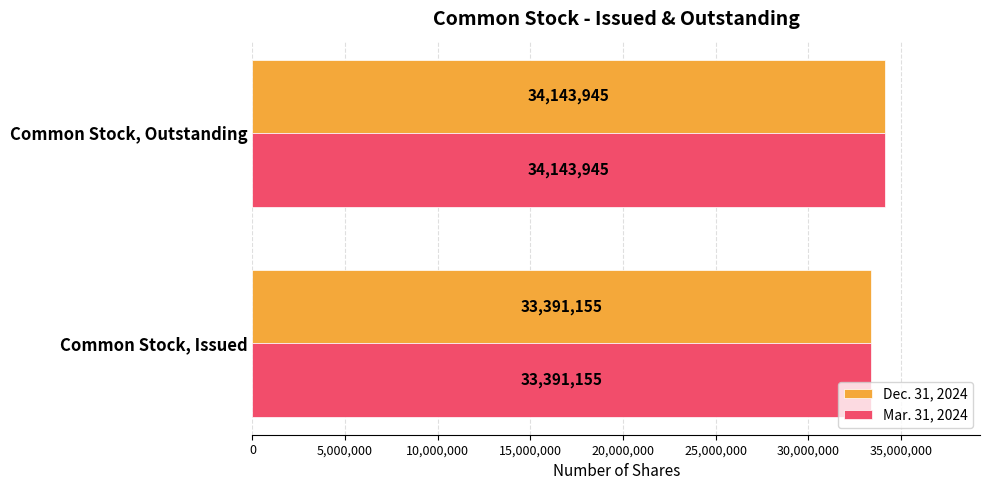

Which label corresponds to the largest value in the chart?

Common Stock, Outstanding